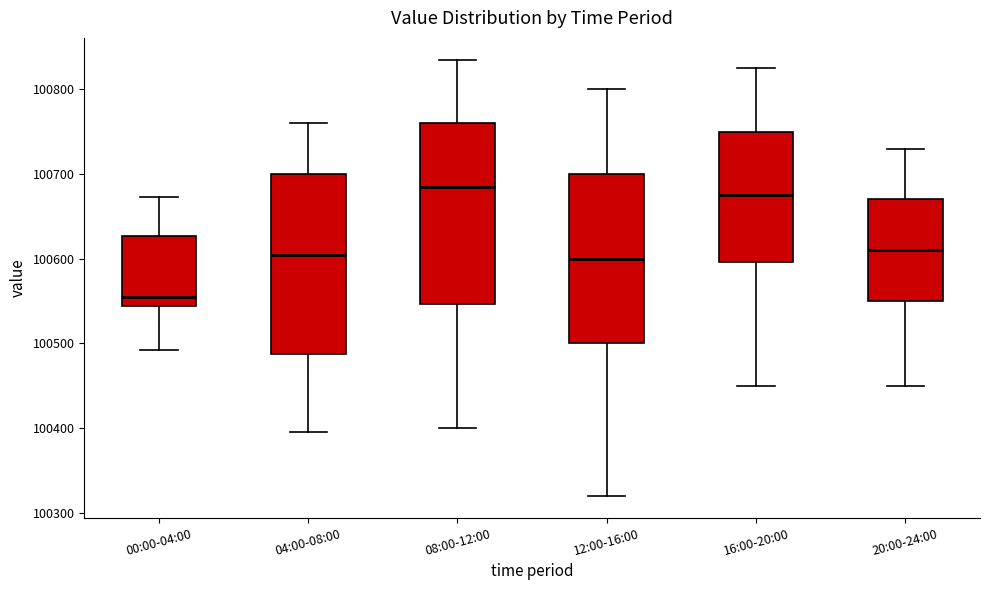

Where does the upper whisker of the box for 00:00-04:00 end on the y-axis? The values are not printed on the chart, so give them approximately, as read against the axis.

100670